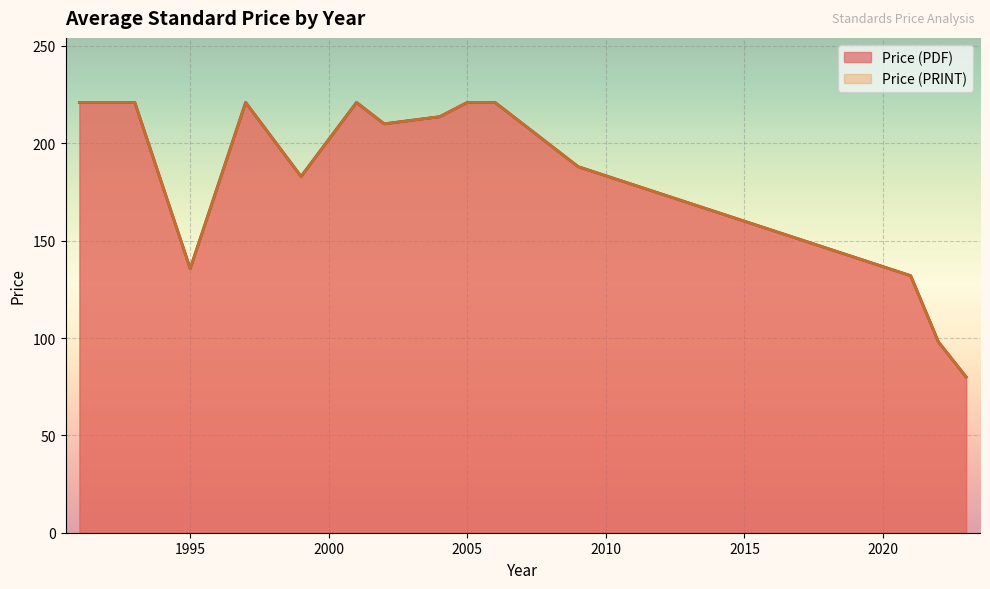

Where is the first local minimum for Price (PRINT)?

1995